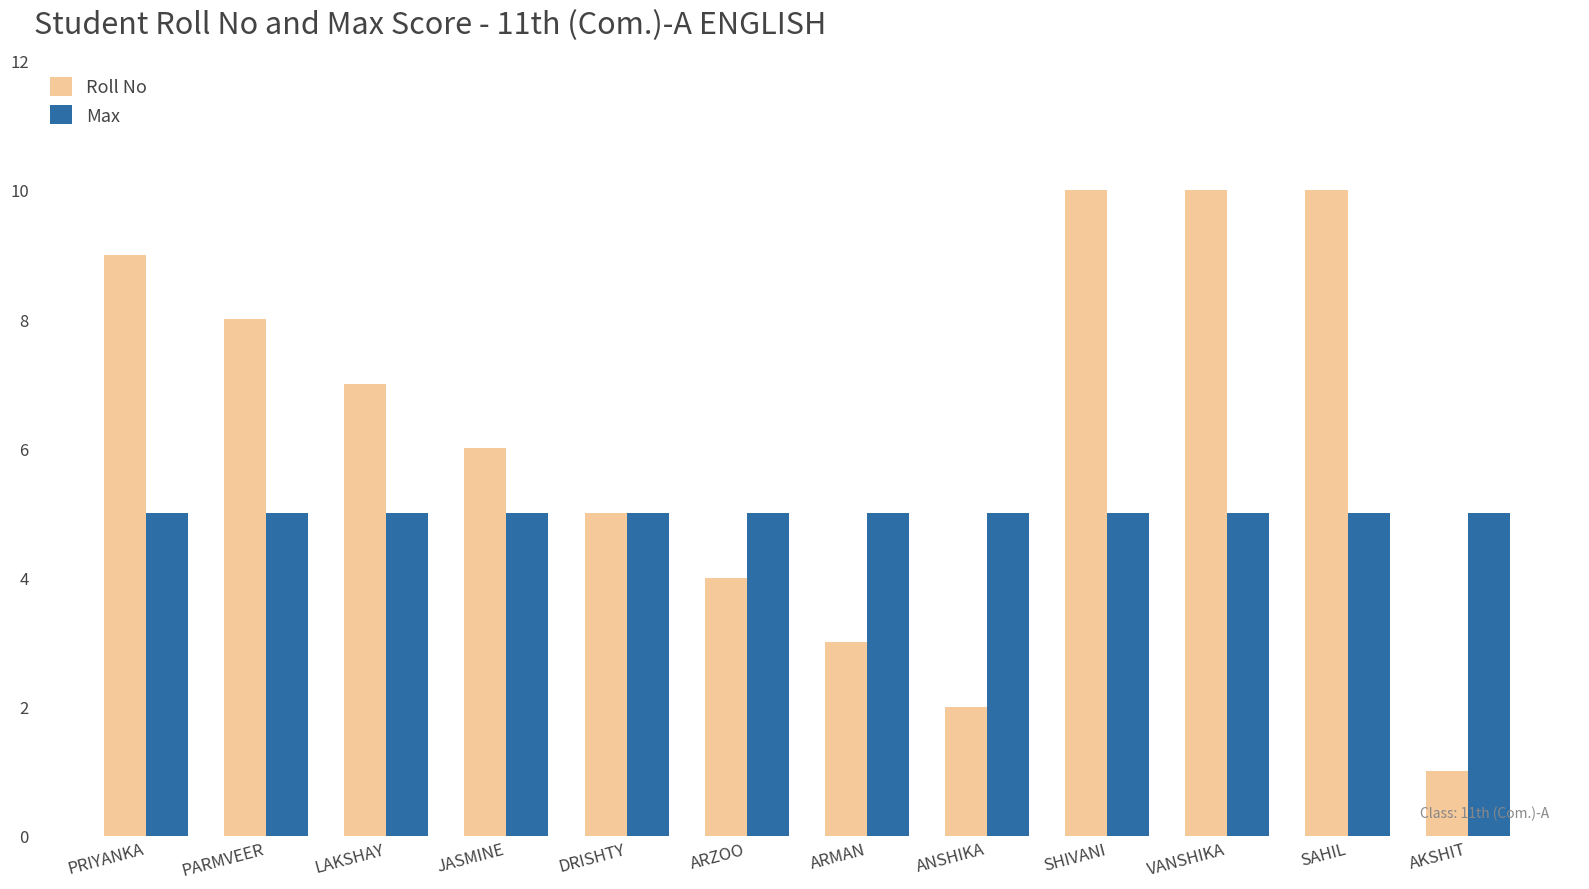

Rank the series by their maximum value, from highest to lowest.

Roll No, Max